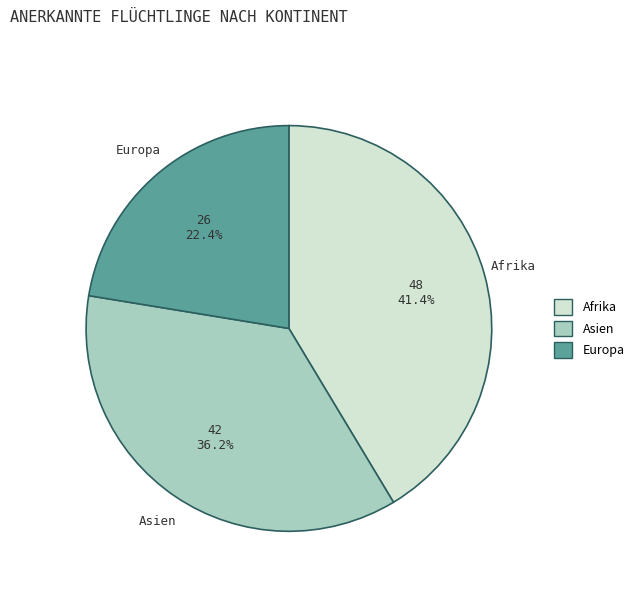

Is the sum of Afrika and Asien greater than half?

Yes